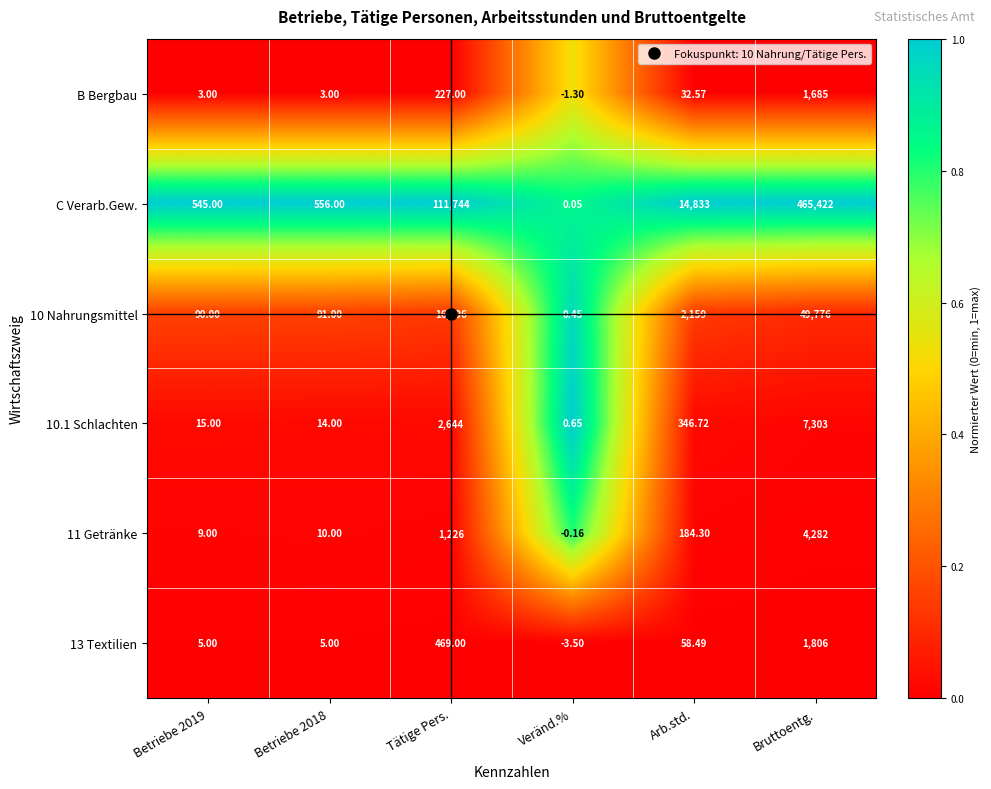

Count the number of categories in the chart.

6